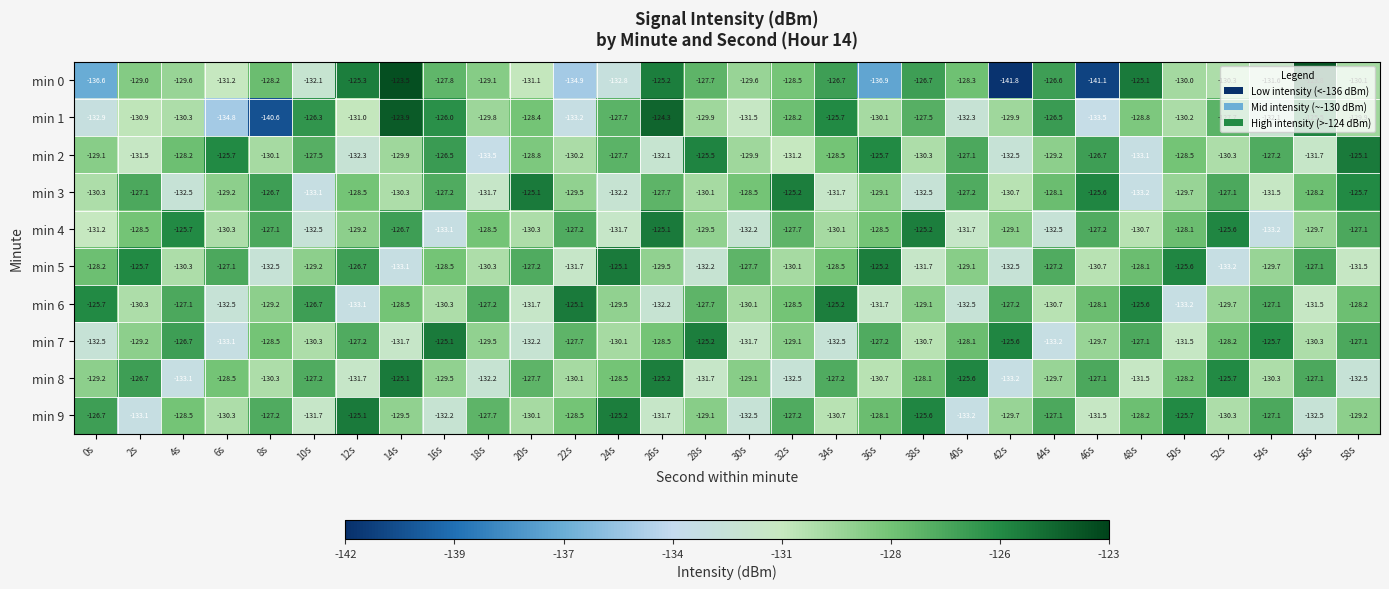

Is it true that min 8 equals -133.2 at 42s?

True